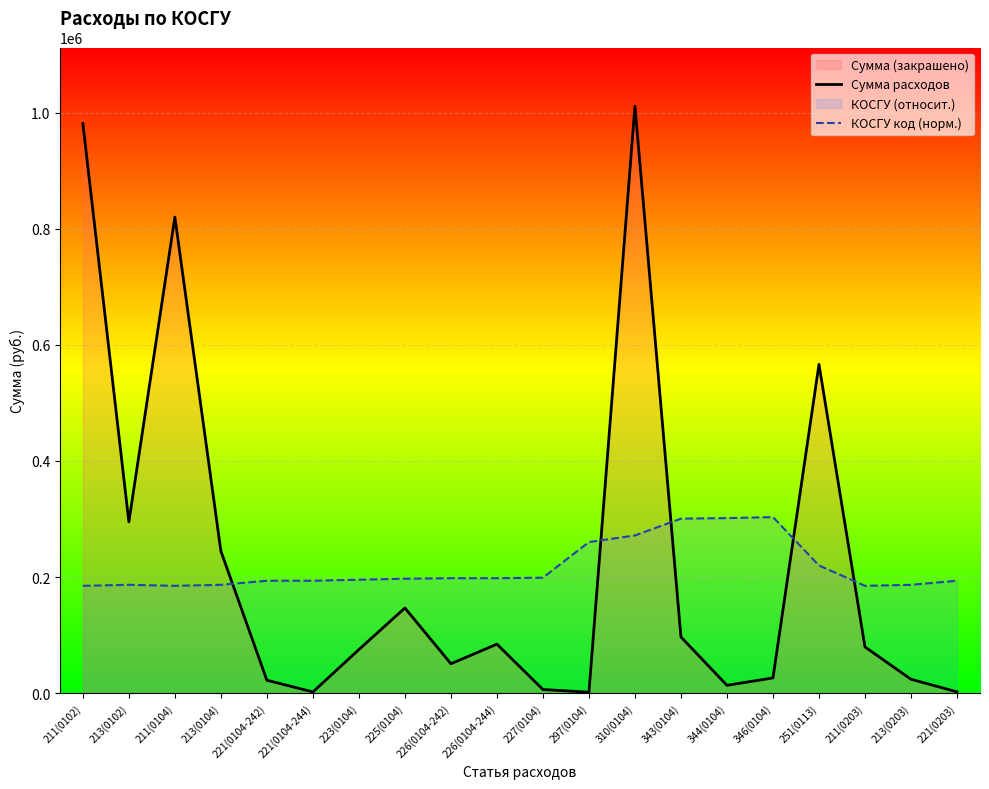

Which series ends up on top after the final intersection of Сумма расходов and КОСГУ код (норм.)?

КОСГУ код (норм.)